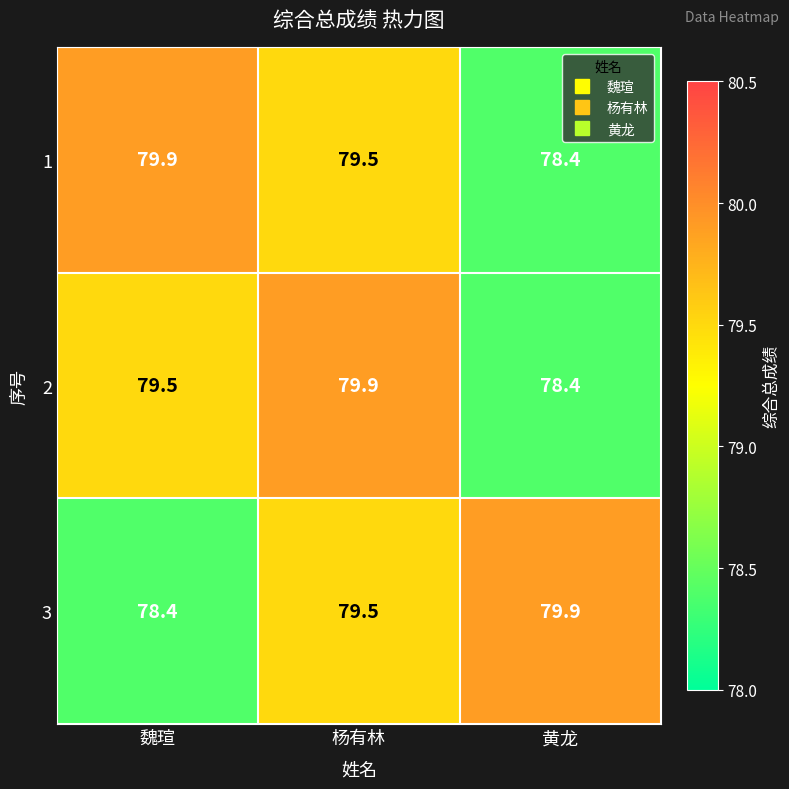

What is the approximate value of 3 at 魏瑄?

78.4